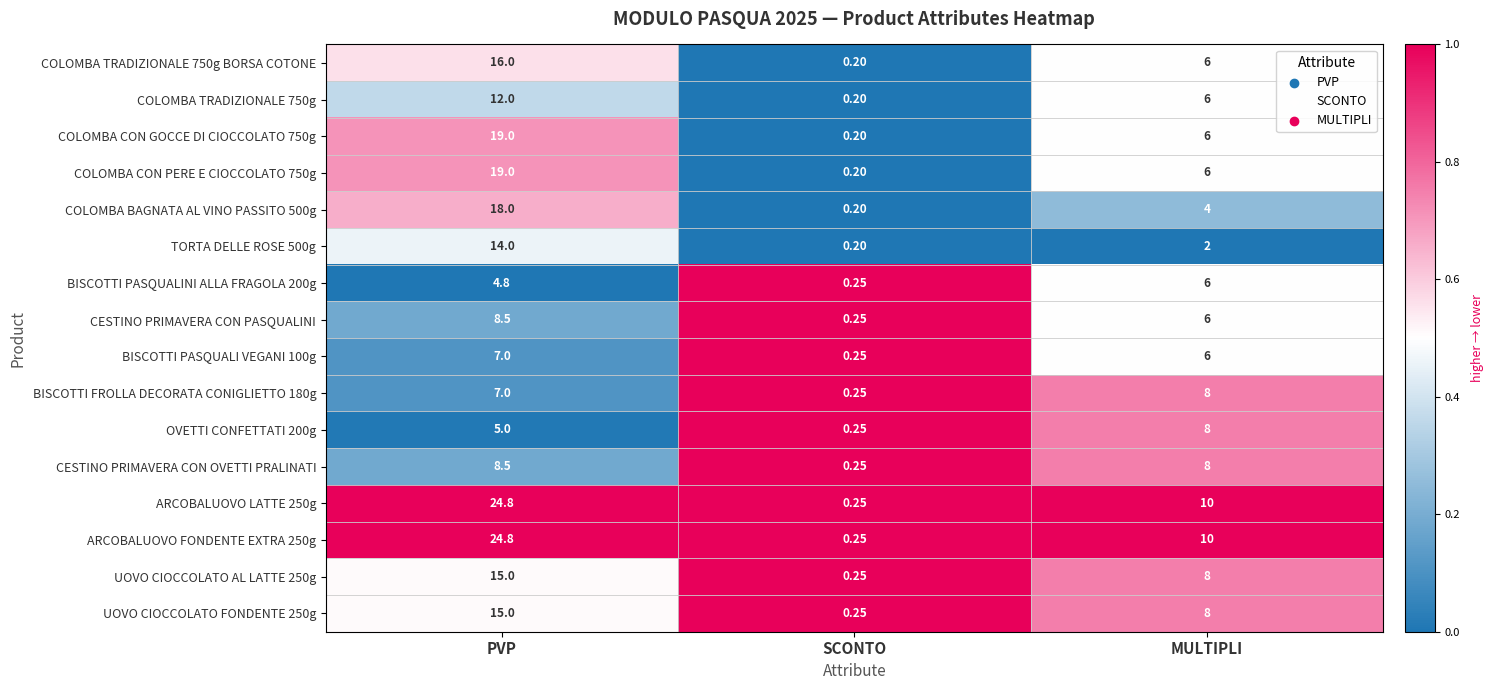

What is the total value across all series at PVP?

218.4